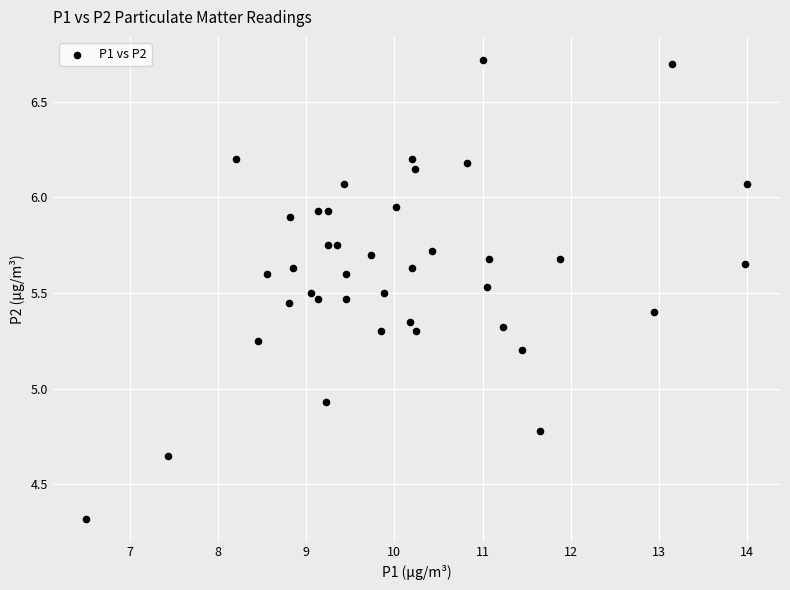

What is the range of X values (max minus min)?

7.5